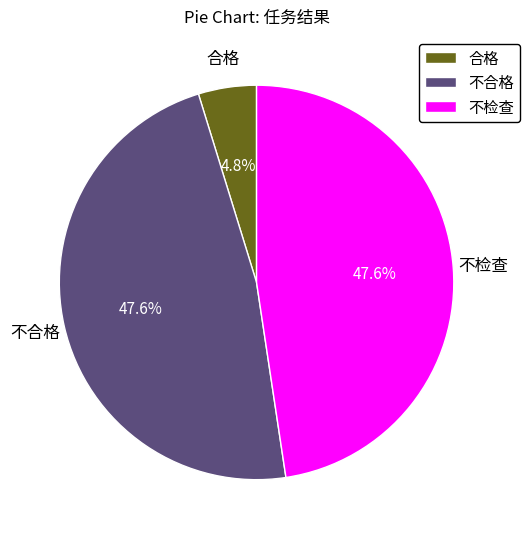

What is the smallest slice in the pie chart?

合格